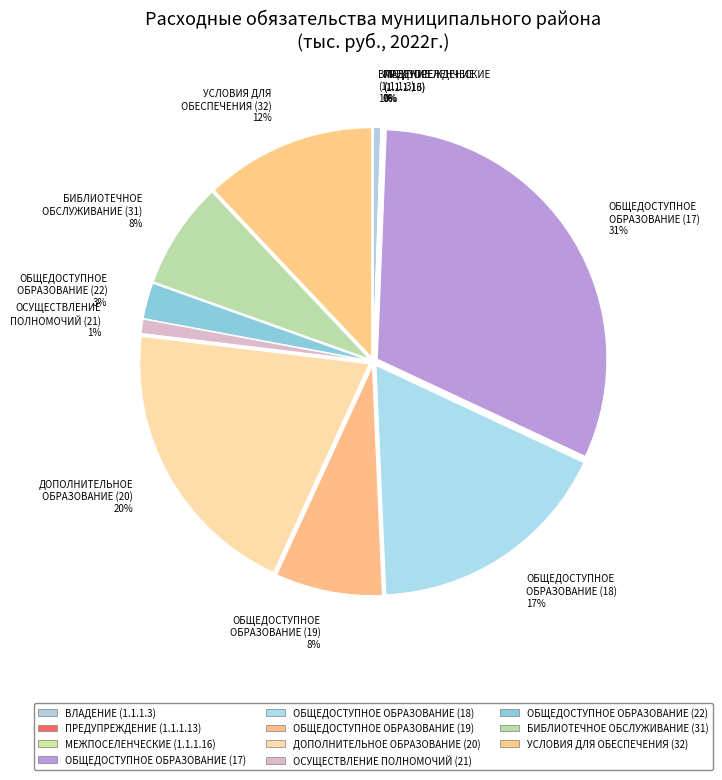

Which category has the biggest portion of the pie?

ОБЩЕДОСТУПНОЕ ОБРАЗОВАНИЕ (17) 31%